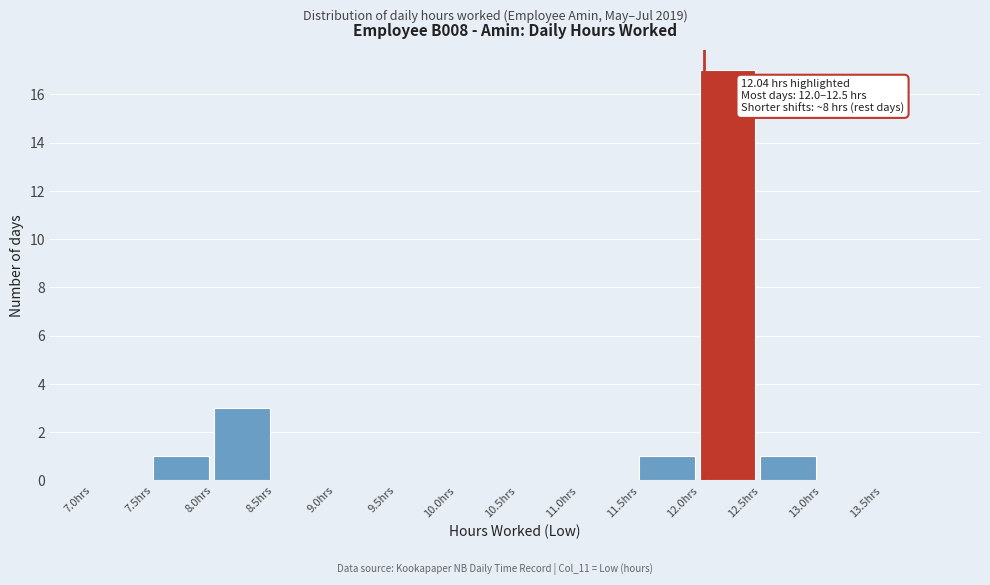

Over which range of the x-axis is the bar tallest?

12.0 to 12.5